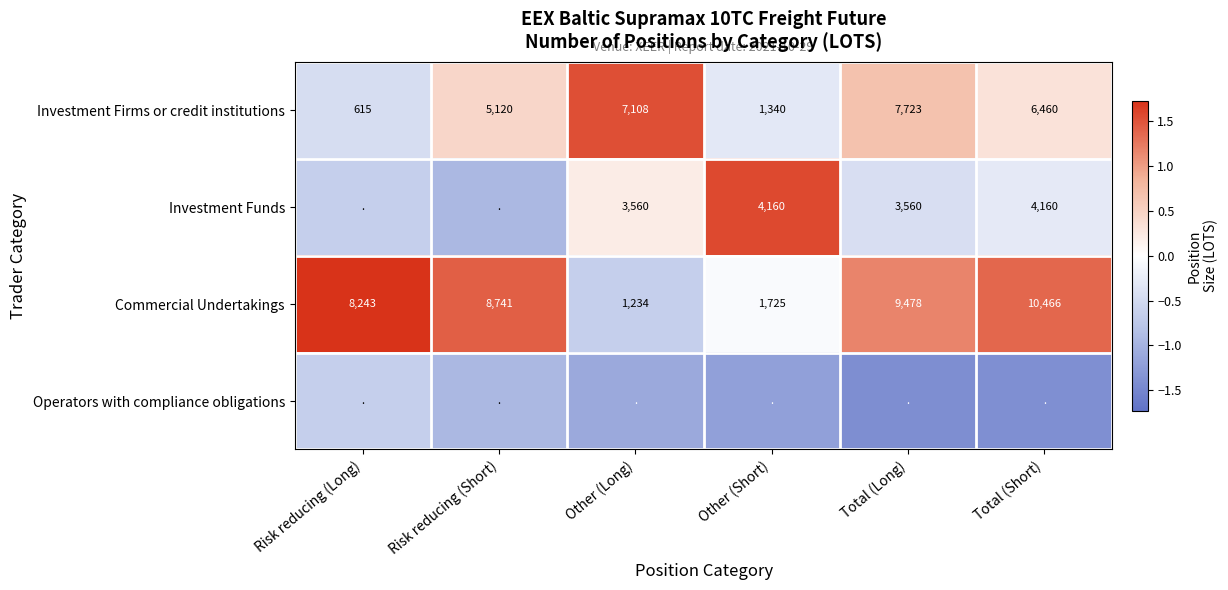

How many categories are shown in the chart?

6